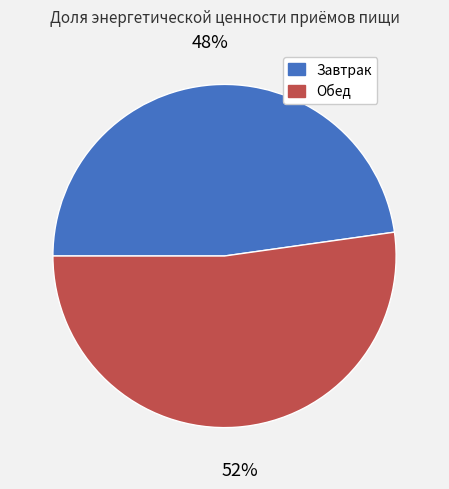

Rank the categories by value from lowest to highest.

Завтрак, Обед